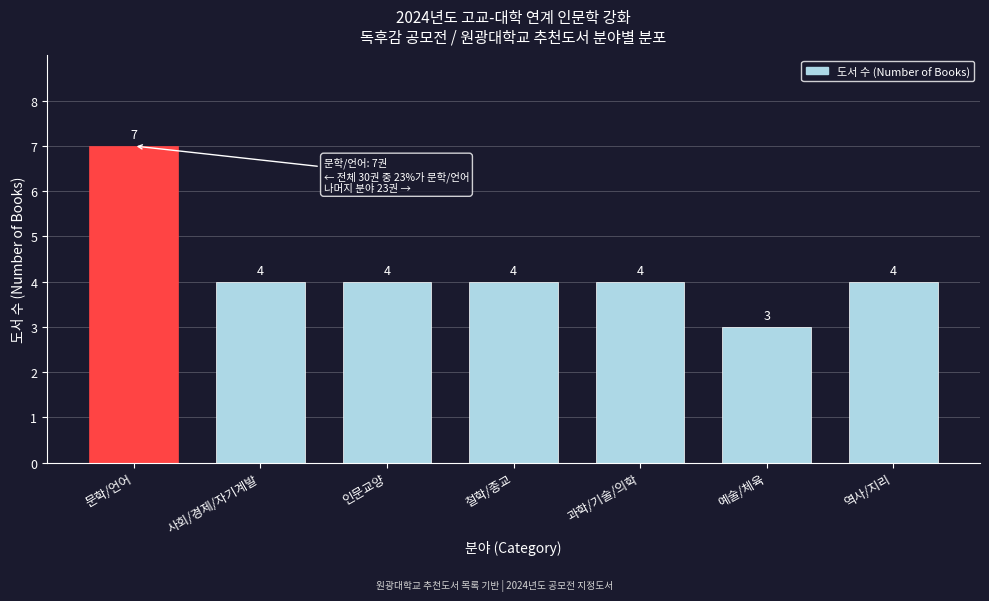

Reading left to right, extract all data points from this chart.

7	4	4	4	4	3	4